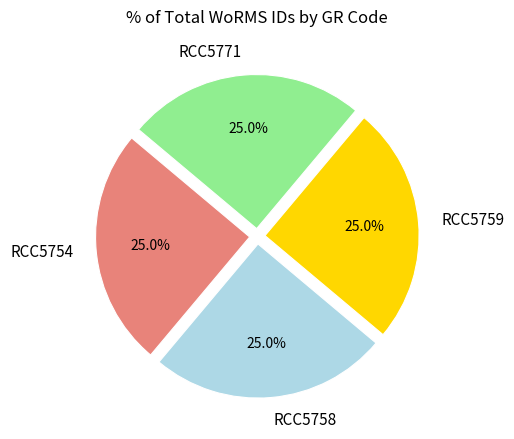

True or false: RCC5754 accounts for 25% of the total.

True